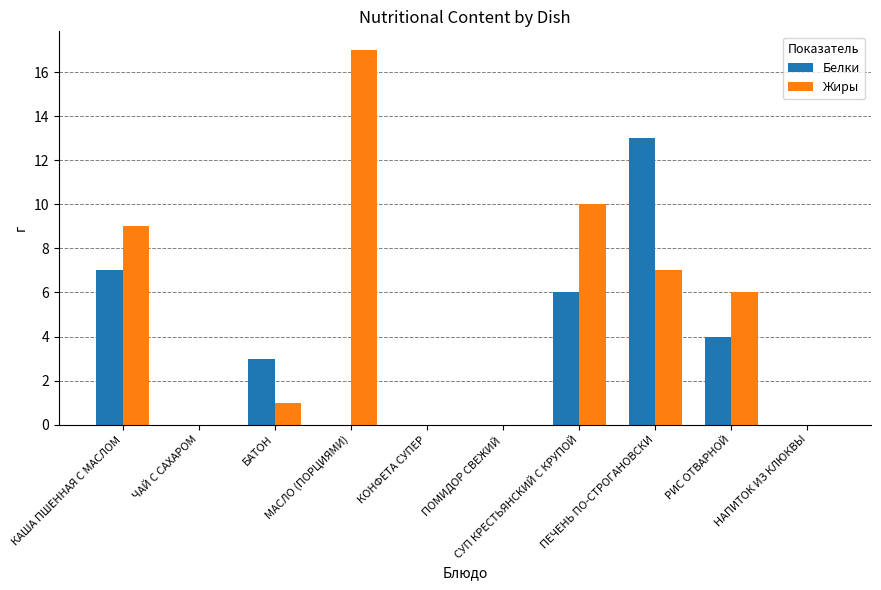

Which series has the largest total across all categories?

Жиры